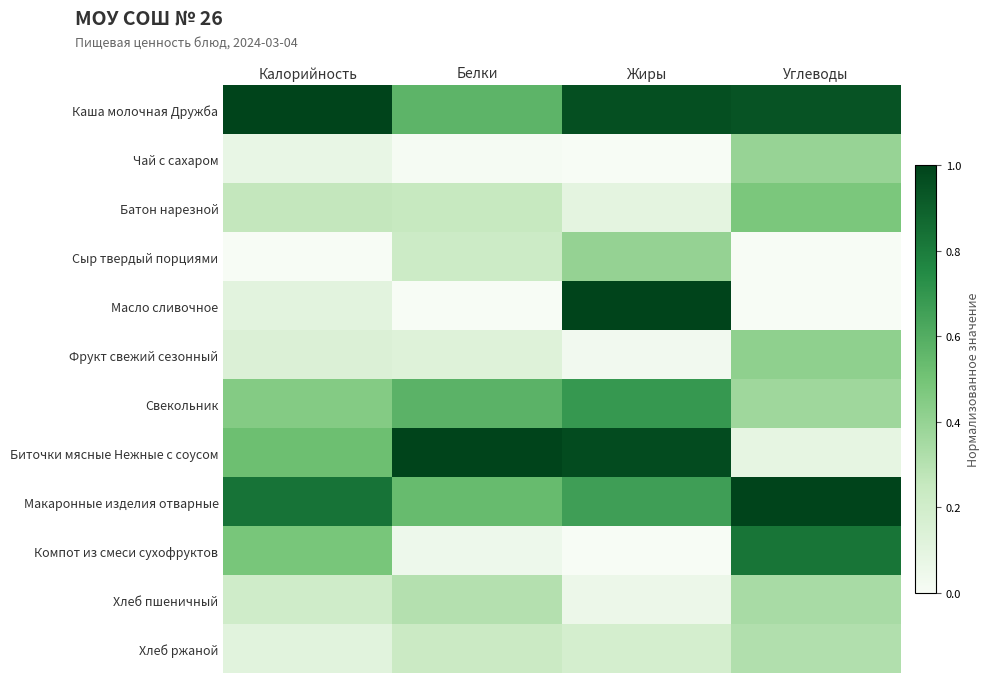

At which category is the sum across all series the highest?

Углеводы